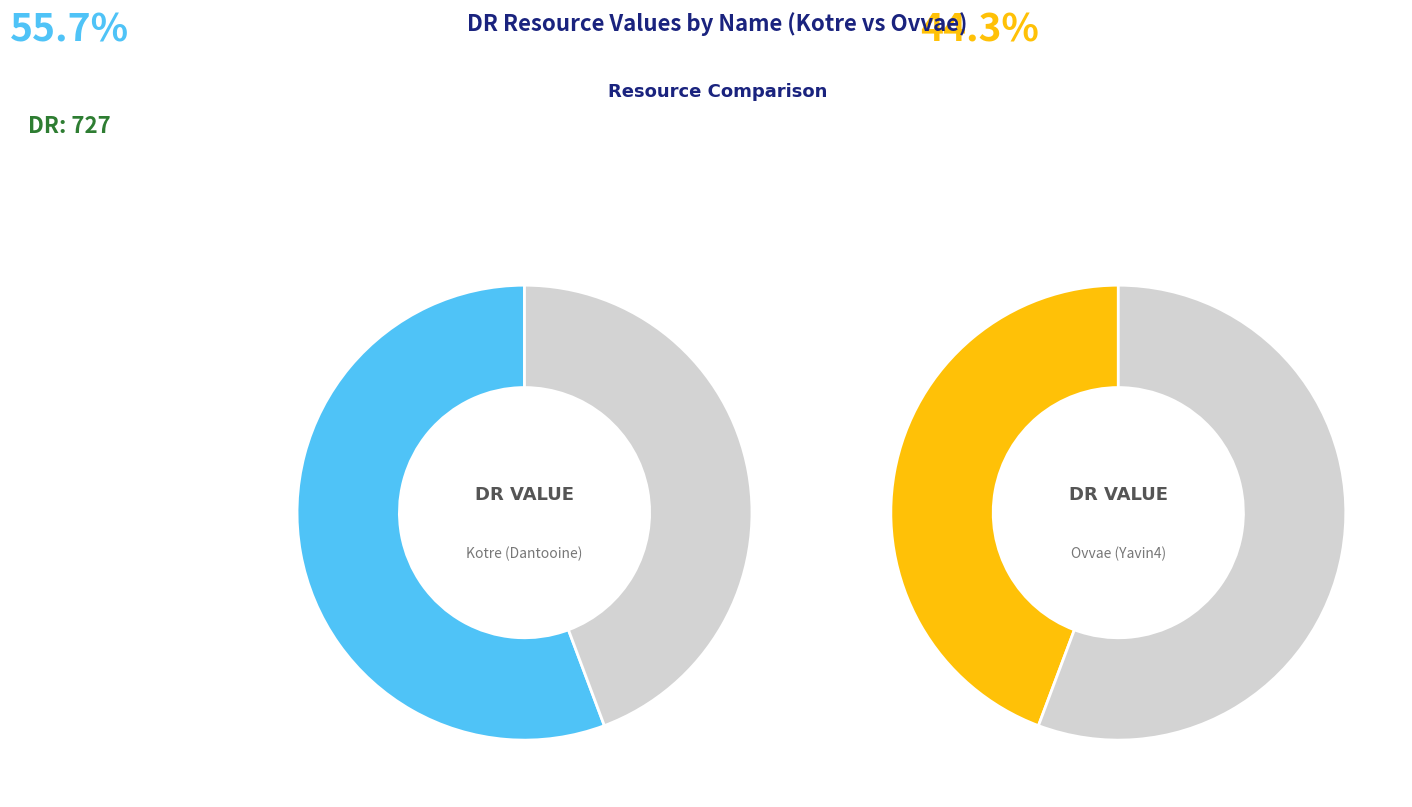

Which category has the smallest portion of the pie?

Ovvae